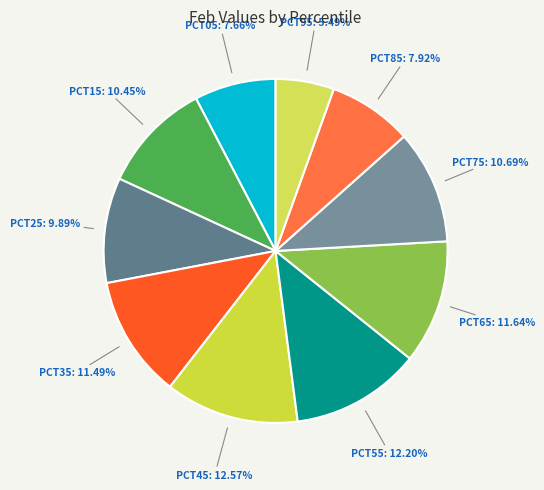

How many segments does this pie chart have?

10